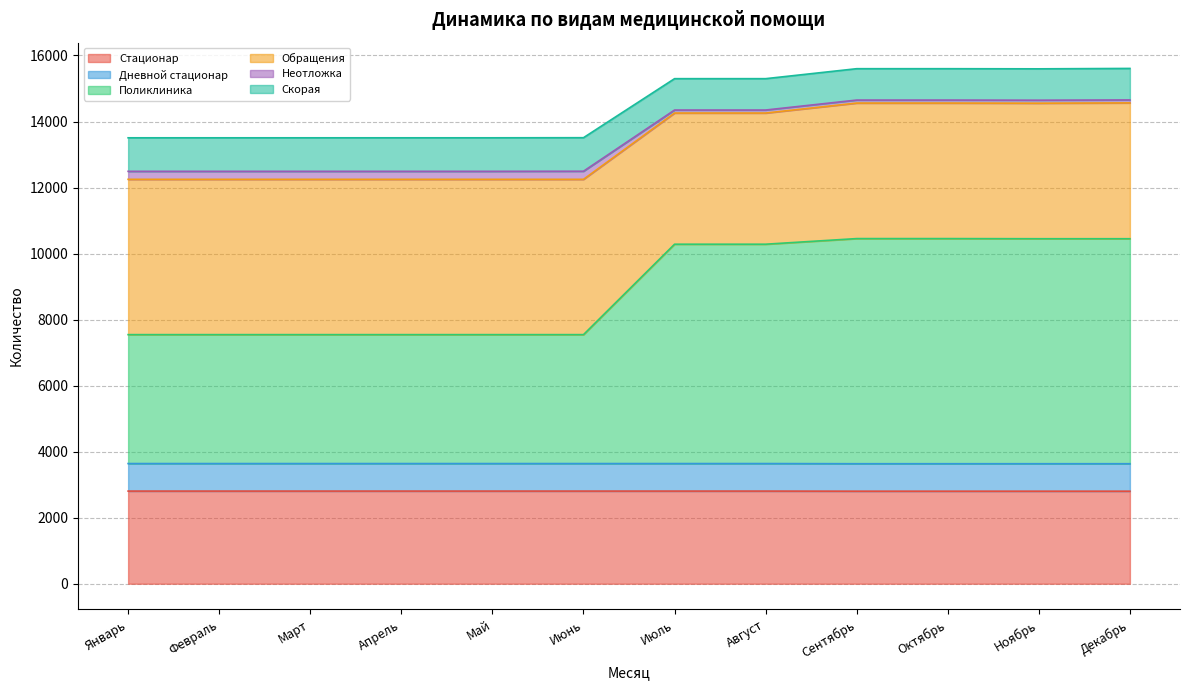

At which category is the sum across all series the highest?

Декабрь